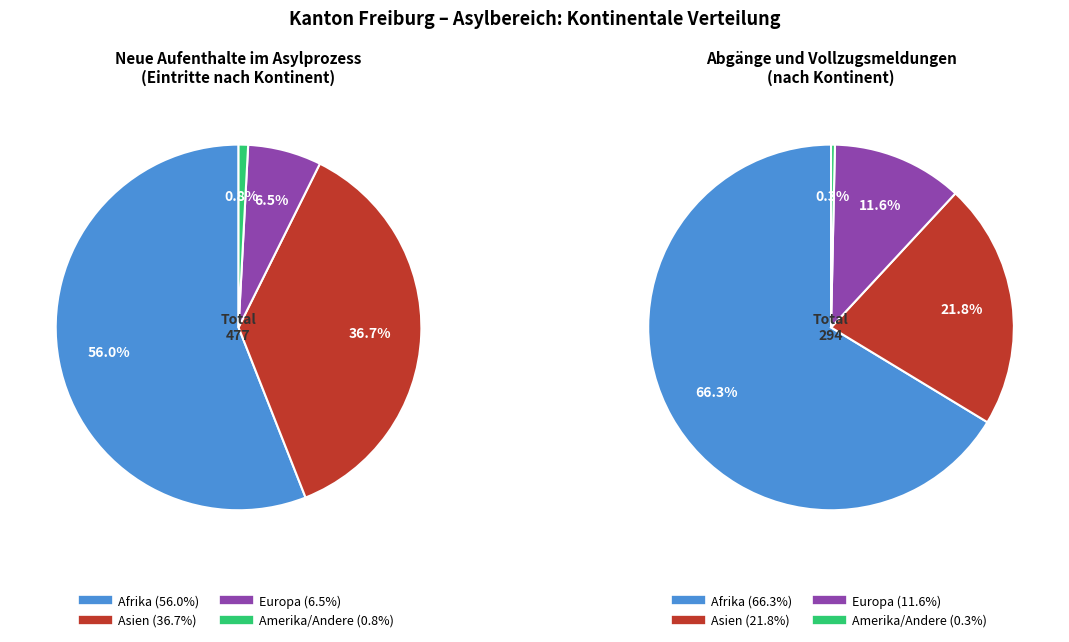

Is Europa the majority of the pie?

No